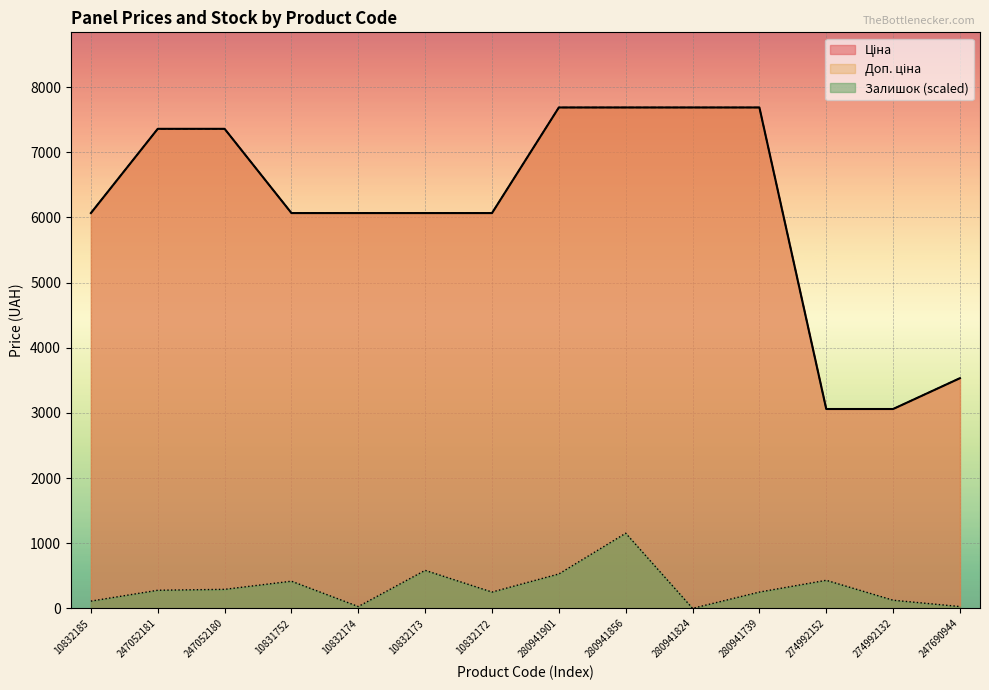

True or false: Доп. ціна and Ціна intersect in this chart.

False